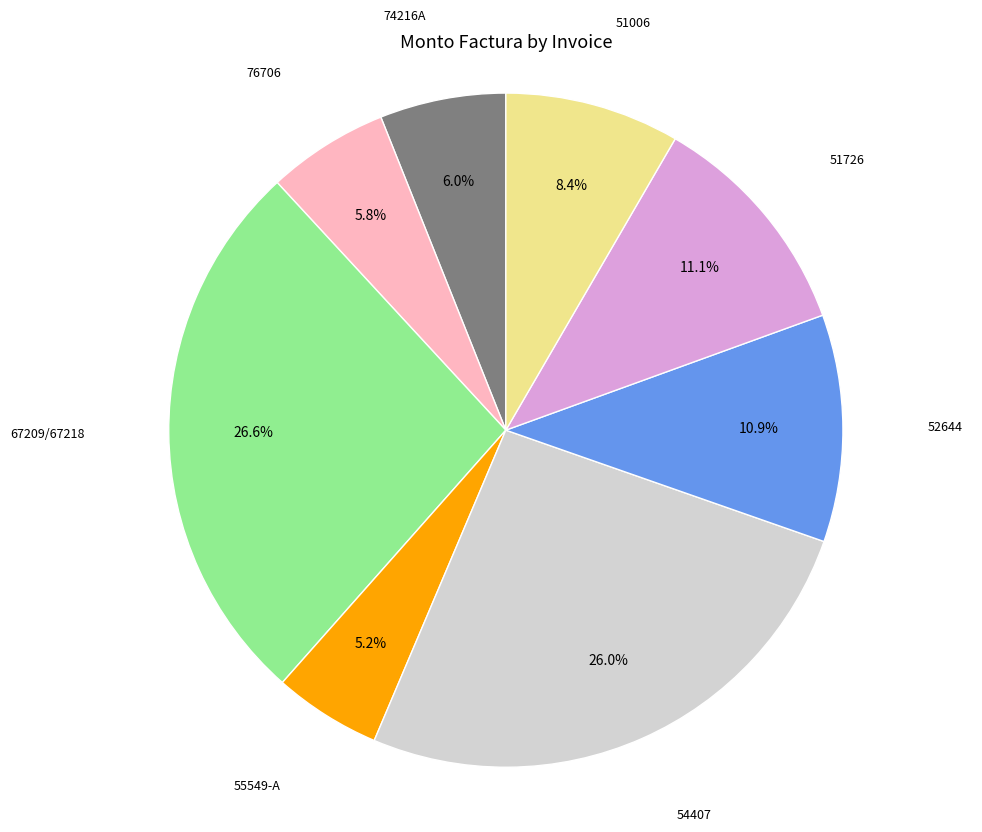

What is the ratio of the value at 52644 to the value at 51726?

1.0